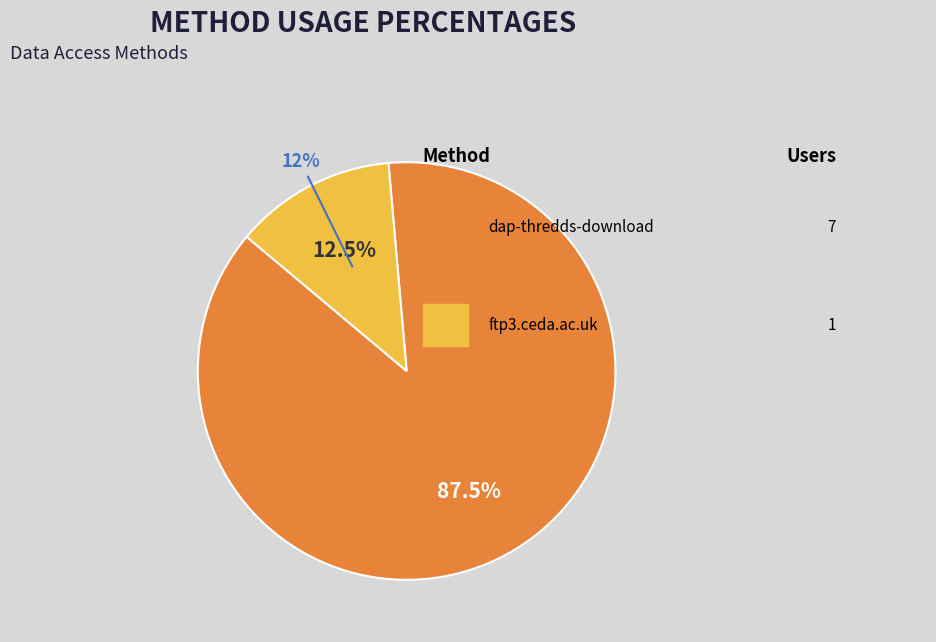

What is the total percentage of dap-thredds-download and ftp3.ceda.ac.uk?

100.0%